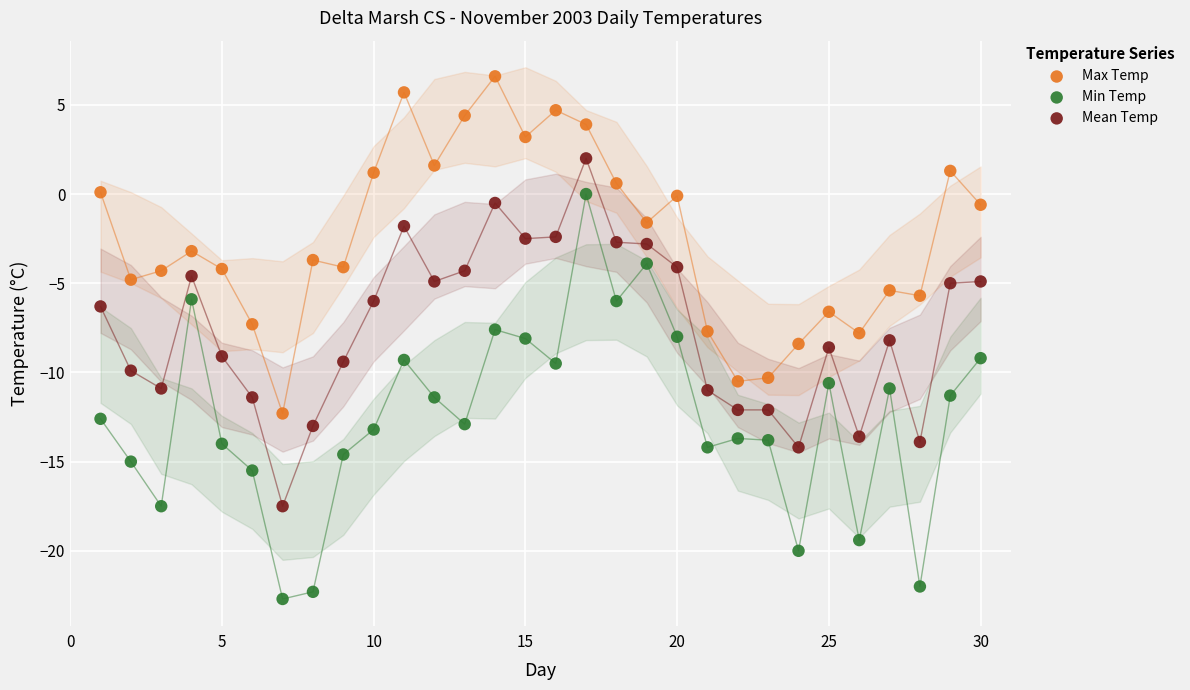

Which series reaches the maximum Y coordinate?

Max Temp